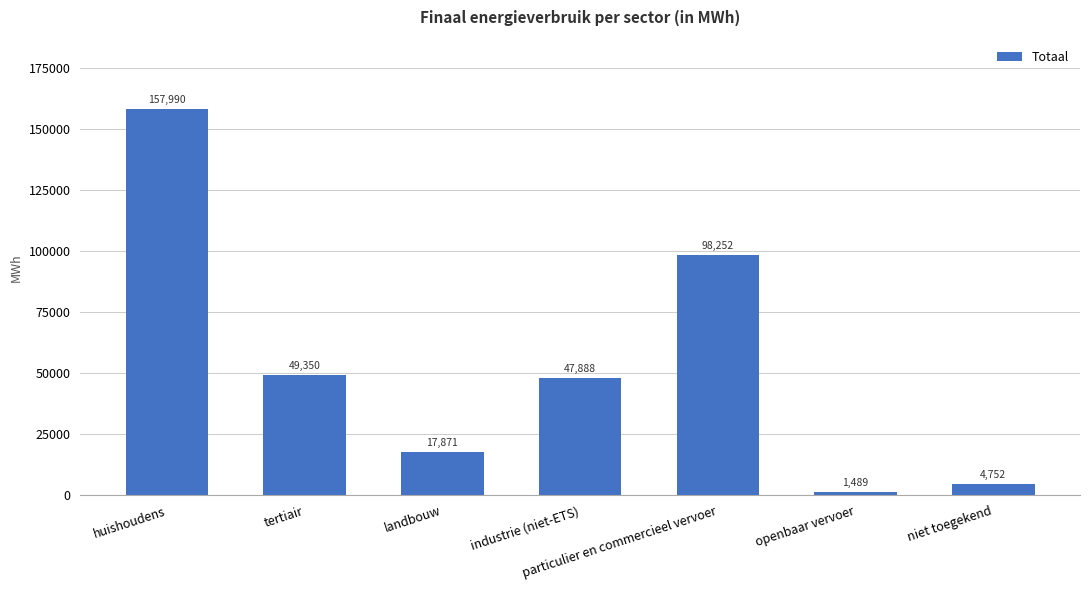

Rank the categories by value from lowest to highest.

openbaar vervoer, niet toegekend, landbouw, industrie (niet-ETS), tertiair, particulier en commercieel vervoer, huishoudens